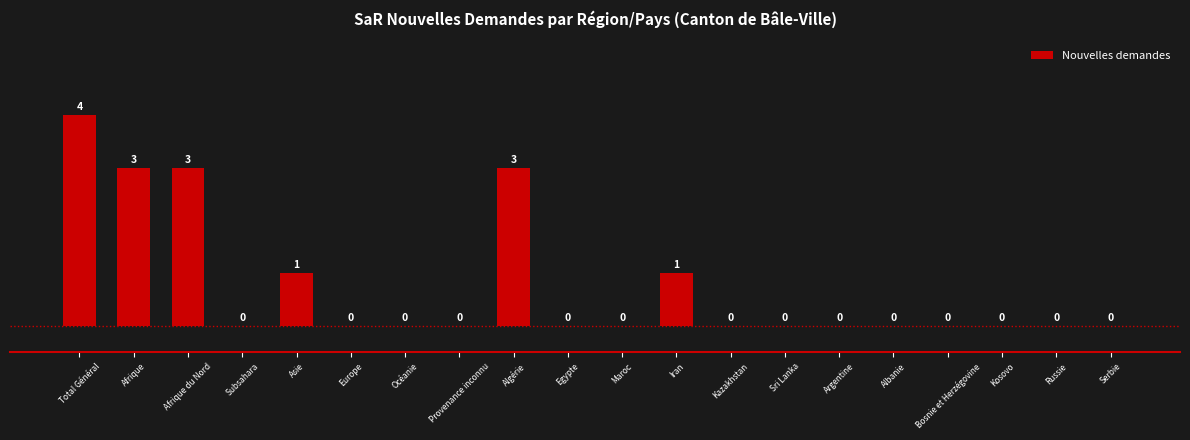

Reading right to left, transcribe all the data shown in this chart.

Serbie=0	Russie=0	Kosovo=0	Bosnie et Herzégovine=0	Albanie=0	Argentine=0	Sri Lanka=0	Kazakhstan=0	Iran=1	Maroc=0	Egypte=0	Algérie=3	Provenance inconnu=0	Océanie=0	Europe=0	Asie=1	Subsahara=0	Afrique du Nord=3	Afrique=3	Total Général=4